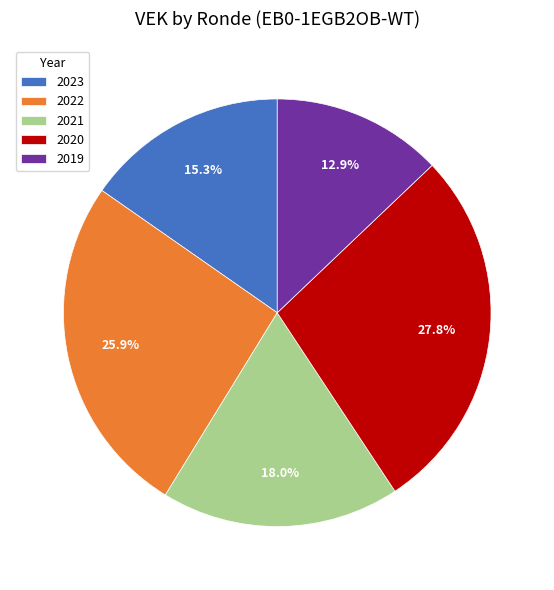

Is there a majority slice in this chart?

No